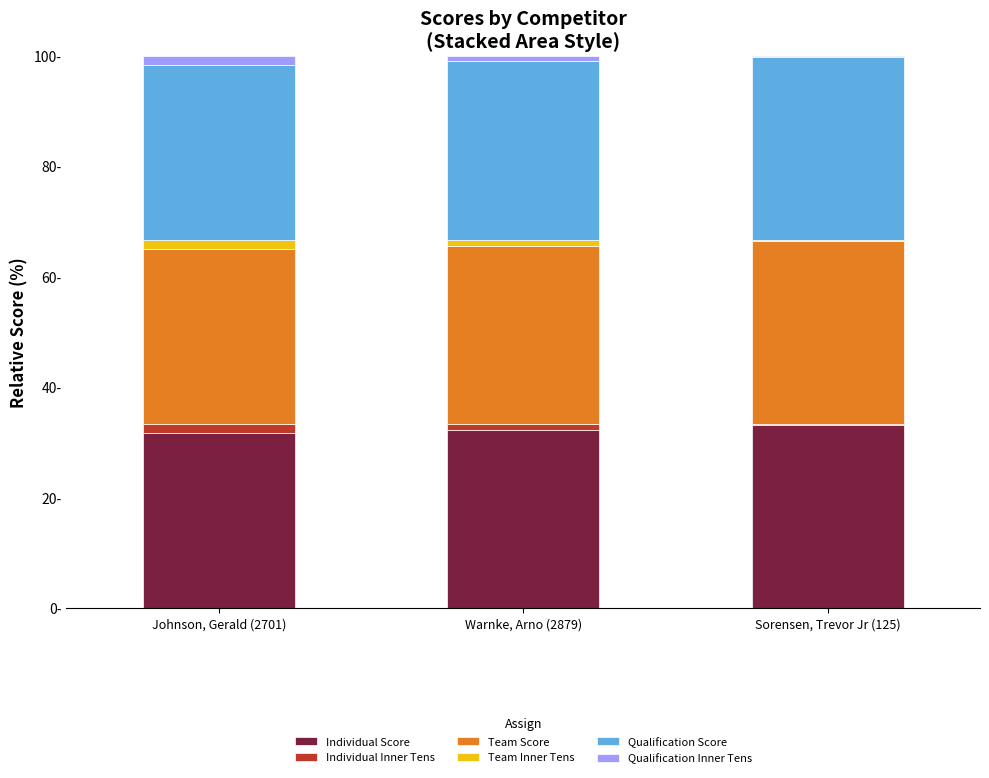

What is the difference between the maximum and minimum values in the Team Inner Tens series?

1.3